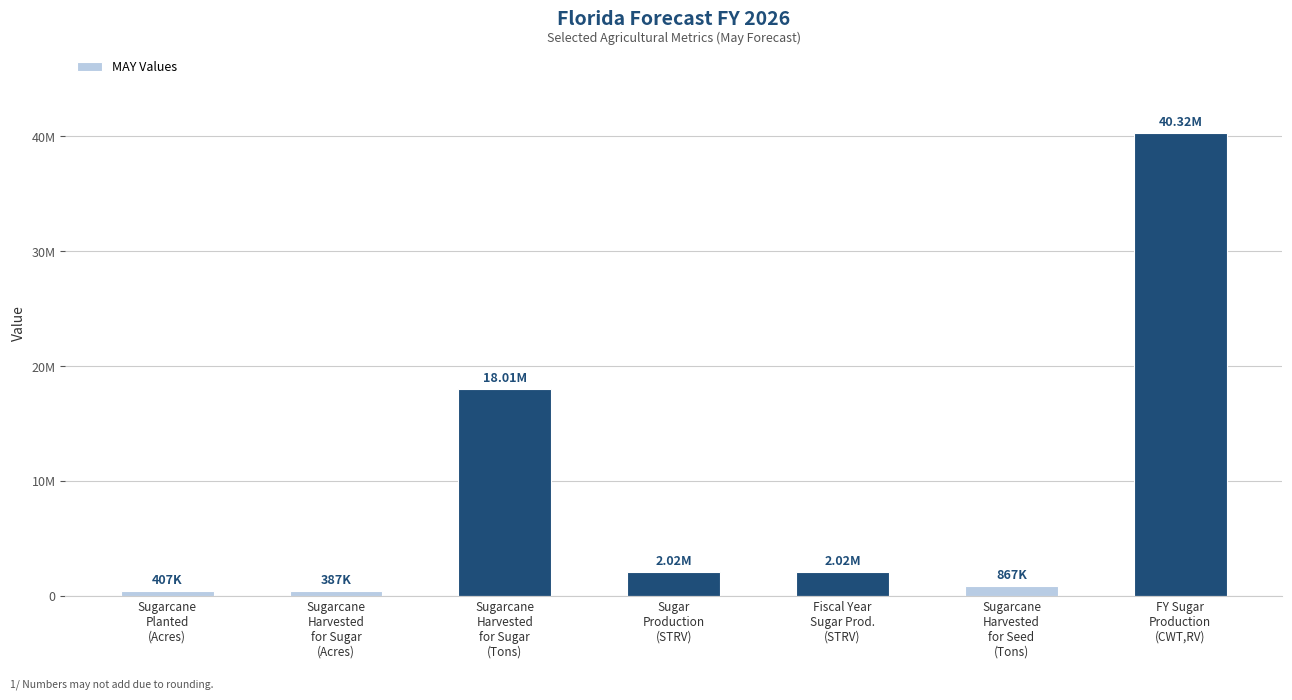

What is the ratio of the value at Sugar
Production
(STRV) to the value at Sugarcane
Harvested
for Sugar
(Tons)?

0.1